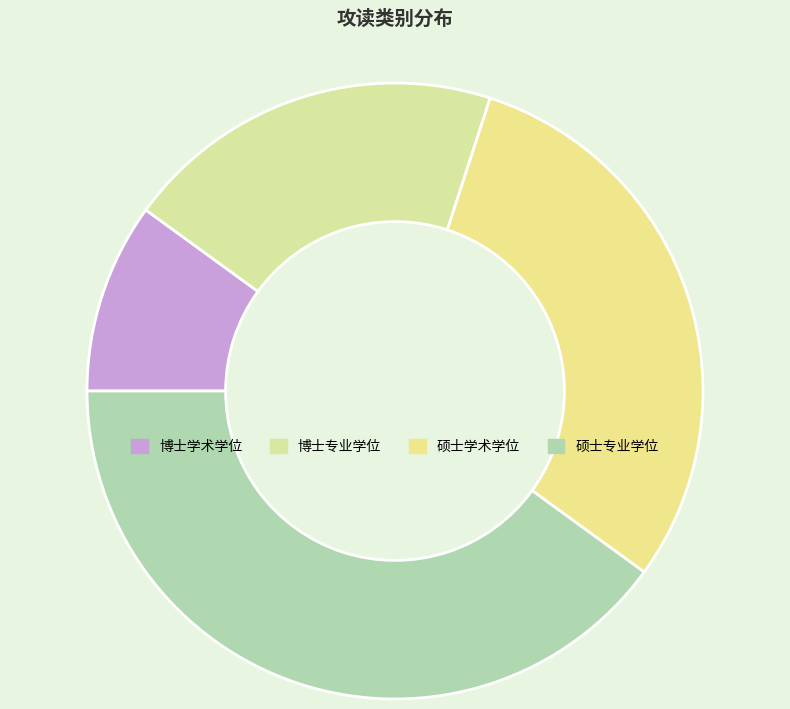

Count the number of slices in the pie.

4